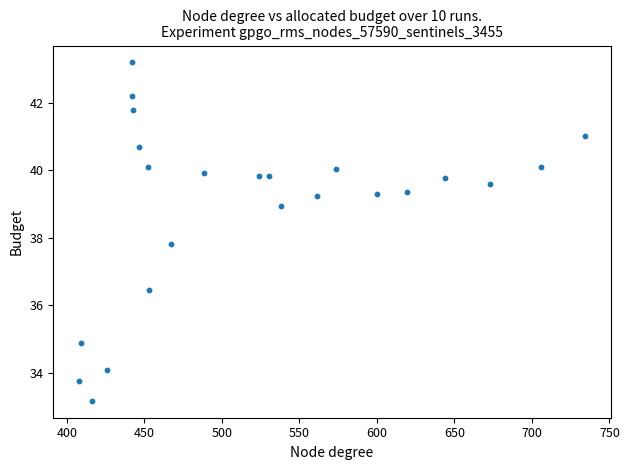

What Y value in the scatter plot is closest to 38?

37.8